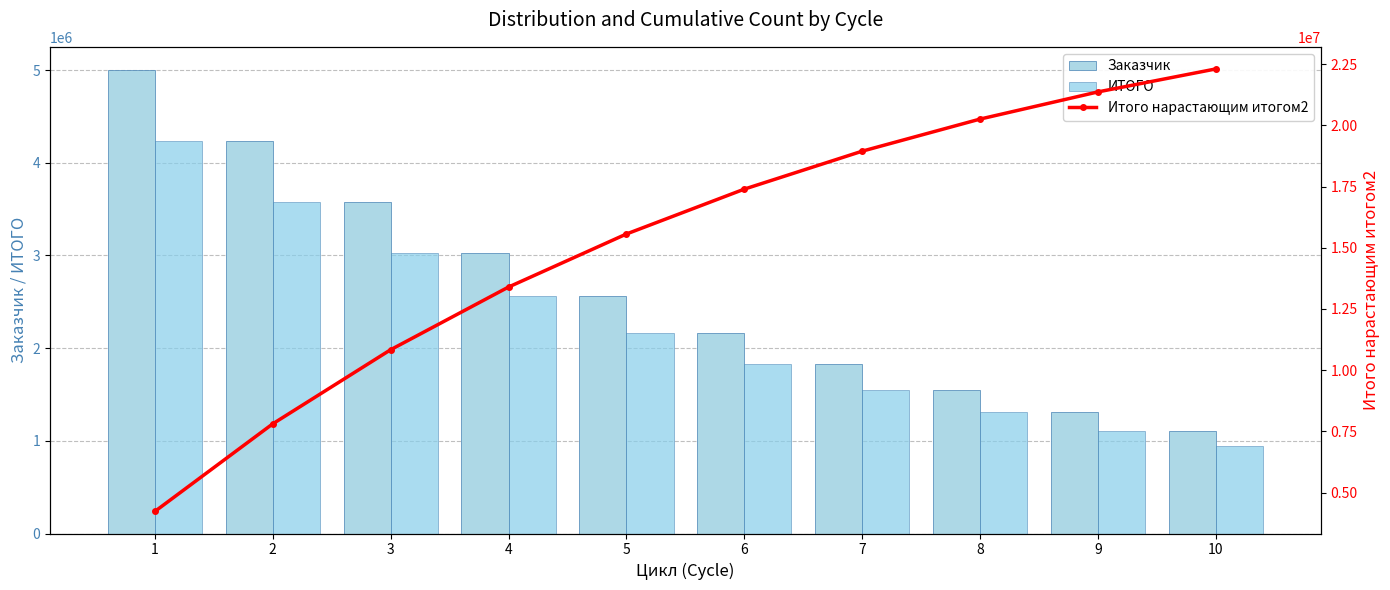

What is the lowest value of the ИТОГО series?

939017.4